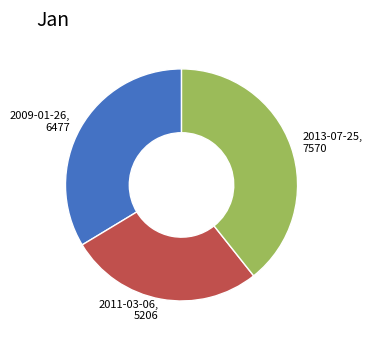

Which has a higher value, 2009-01-26, 6477 or 2013-07-25, 7570?

2013-07-25, 7570